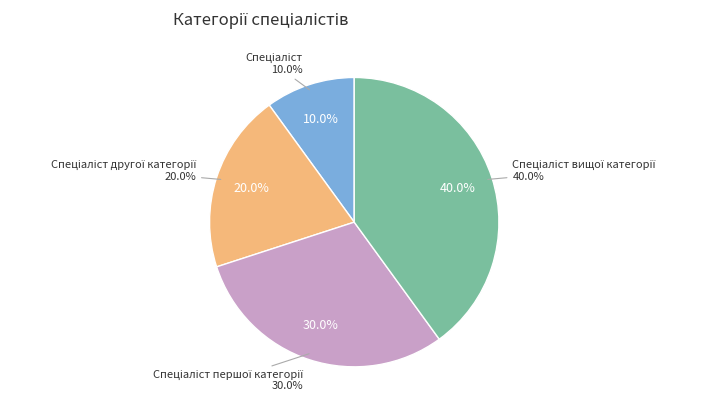

To the nearest percent, what portion does Спеціаліст вищої категорії represent?

40%